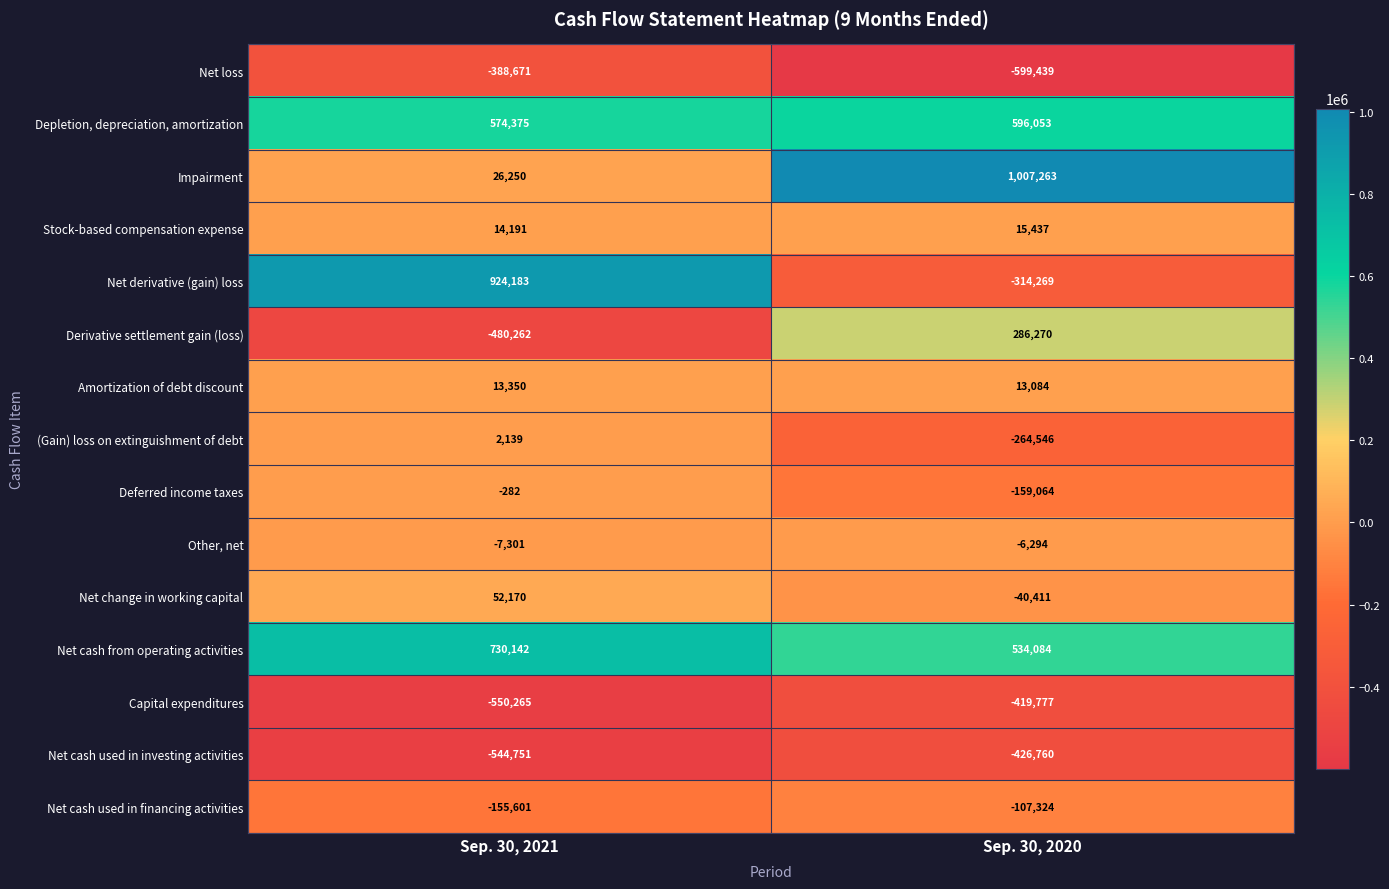

What is the minimum value for Net cash used in financing activities?

-155601